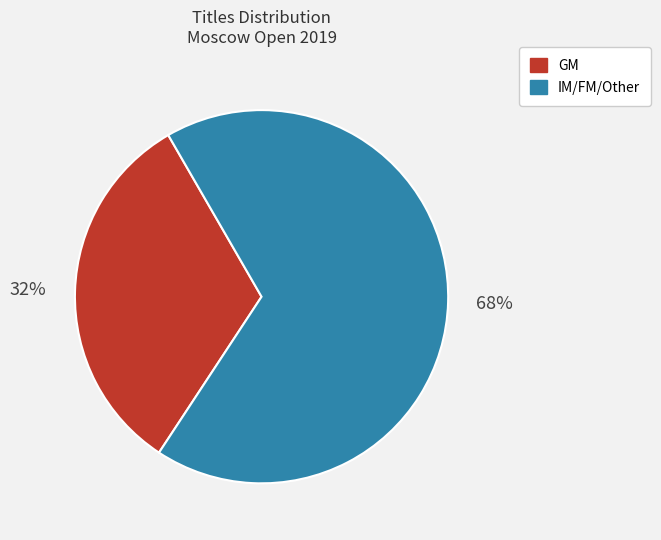

Is there any slice that represents more than half of the pie?

Yes